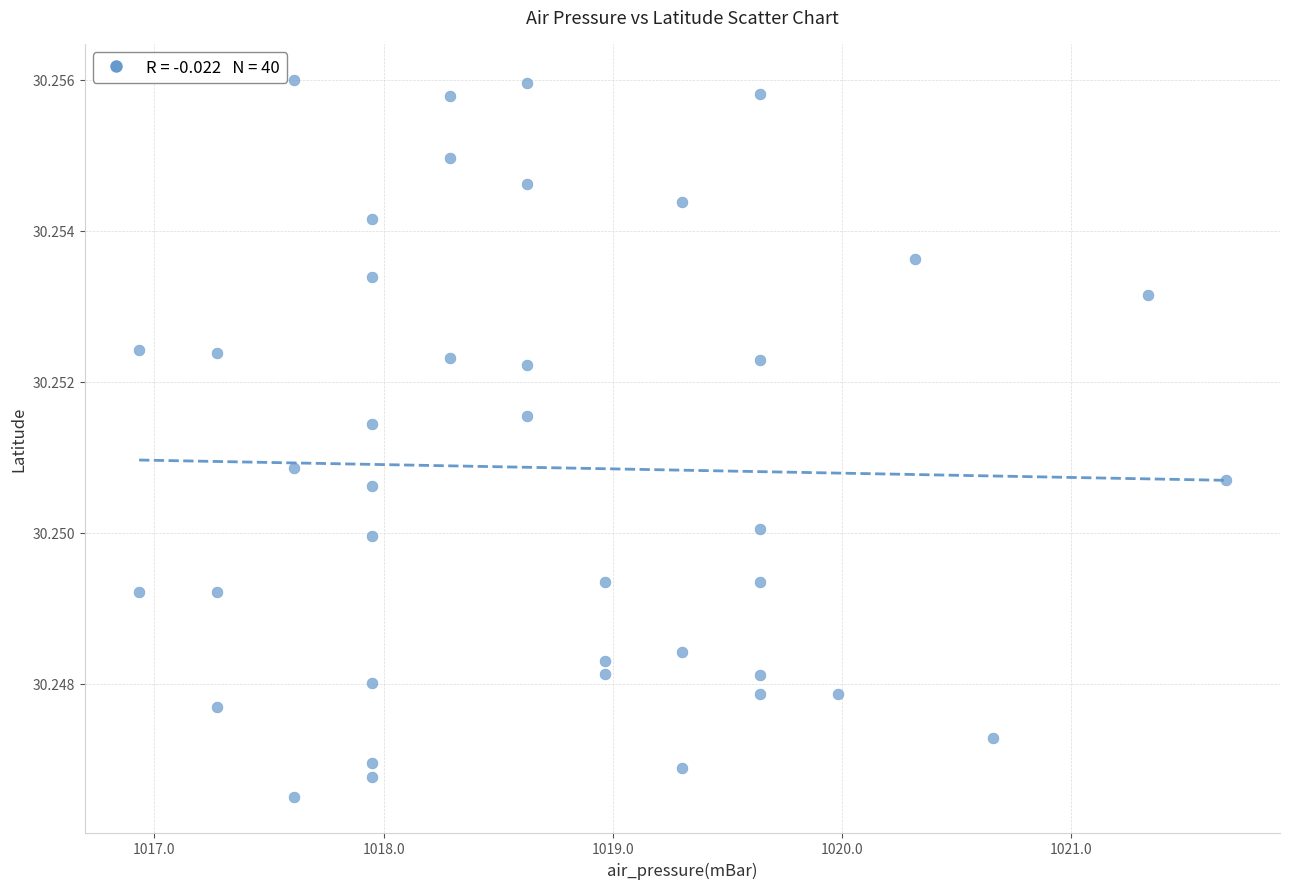

What is the range of X values (max minus min)?

4.7